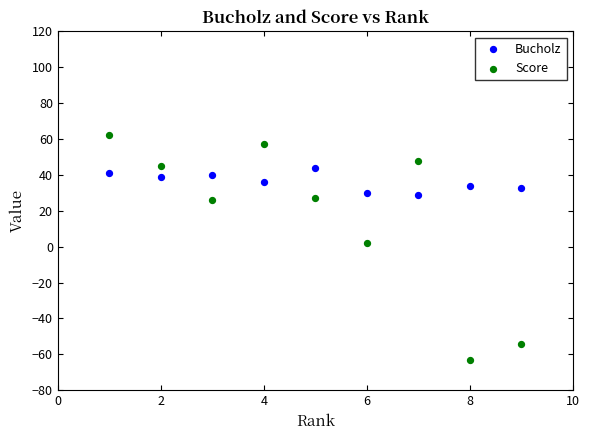

What are all the series names shown in the legend?

Bucholz, Score